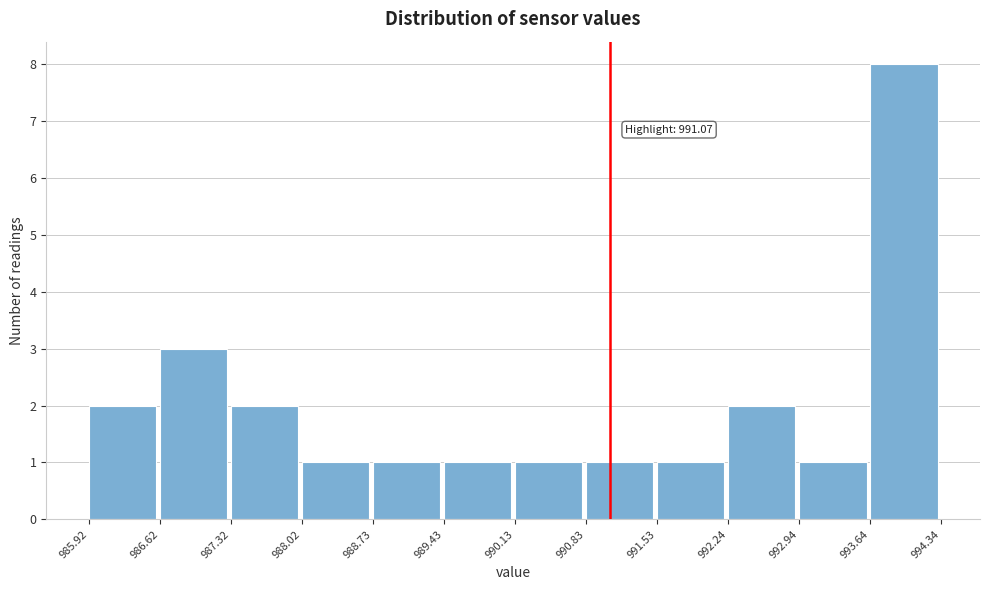

Over which range of the x-axis is the bar tallest?

993.64 to 994.34